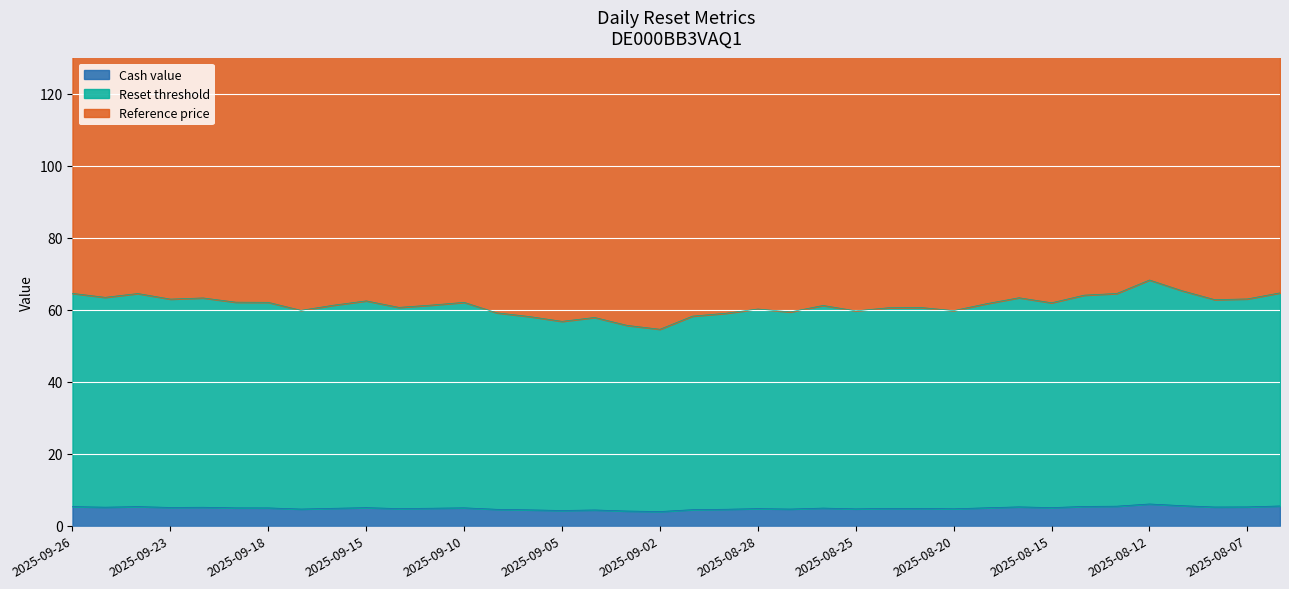

True or false: Reset threshold has a value of 225.4 at 2025-09-11.

False